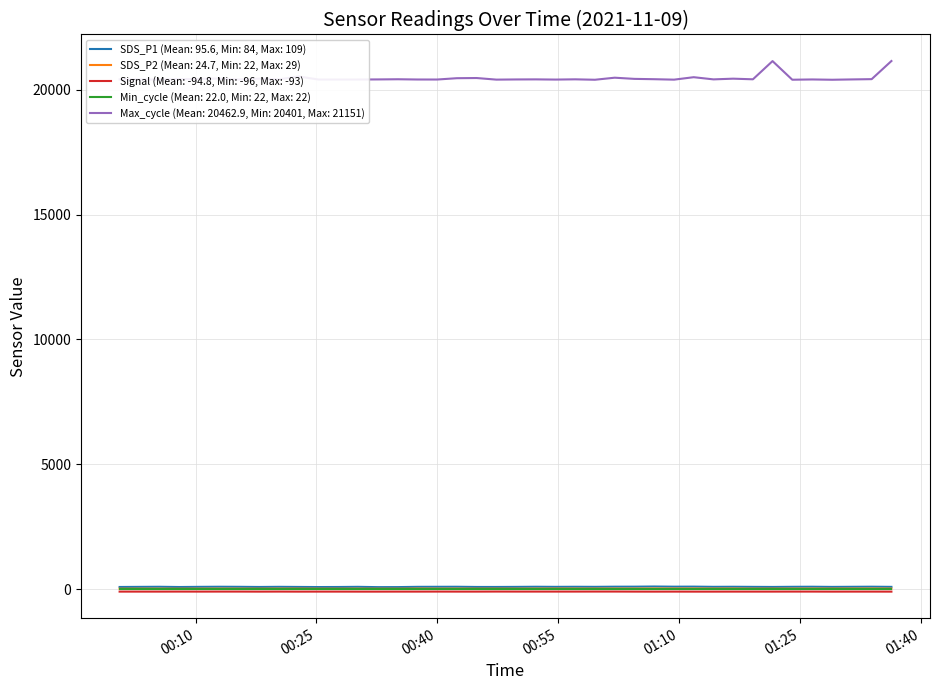

True or false: SDS_P1 (Mean: 95.6, Min: 84, Max: 109) and Max_cycle (Mean: 20462.9, Min: 20401, Max: 21151) intersect in this chart.

False